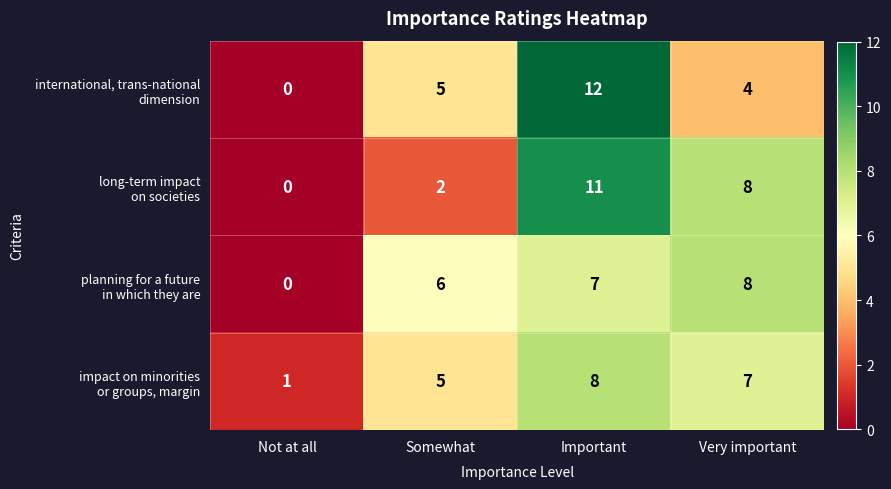

What is the total value across all series at Somewhat?

18